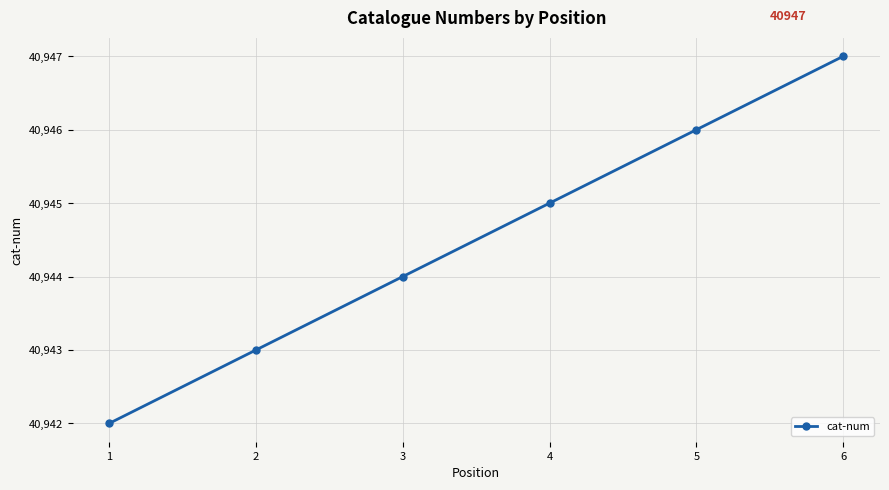

What is the value of the 4th point from the left?

40945